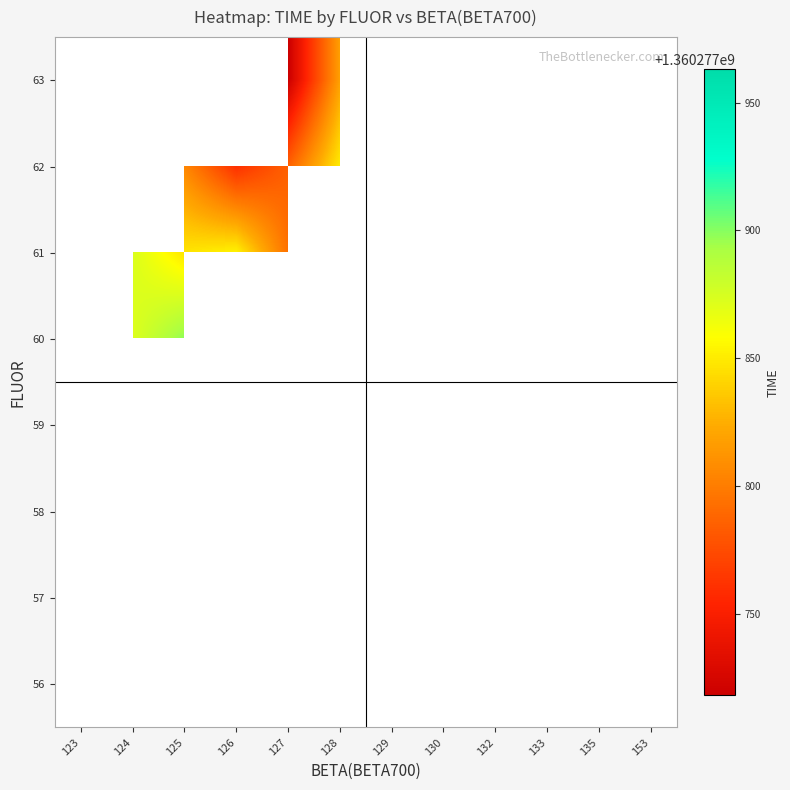

Which series has the largest range (max minus min)?

58